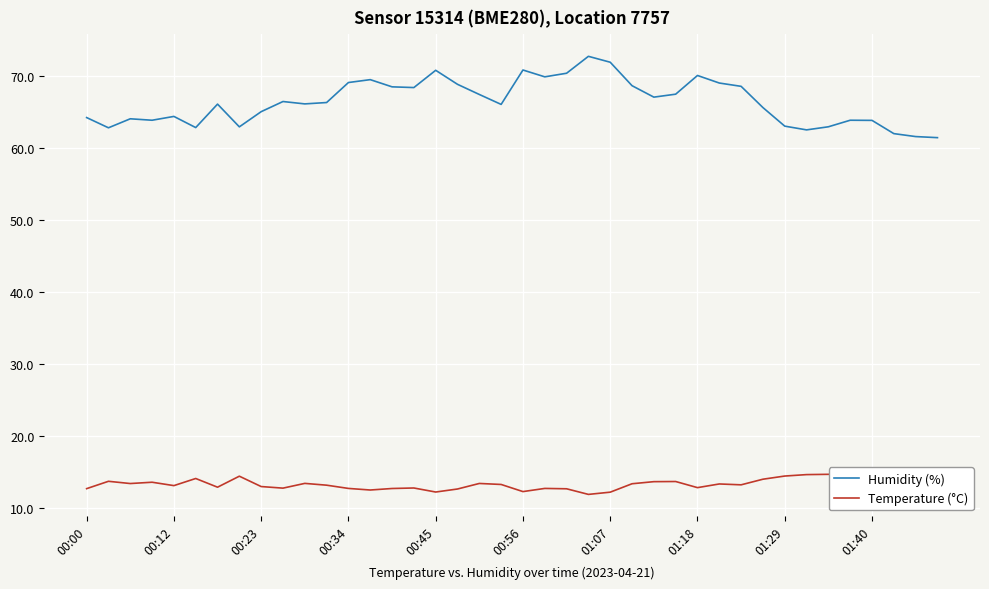

Which category has the highest value across all series?

23